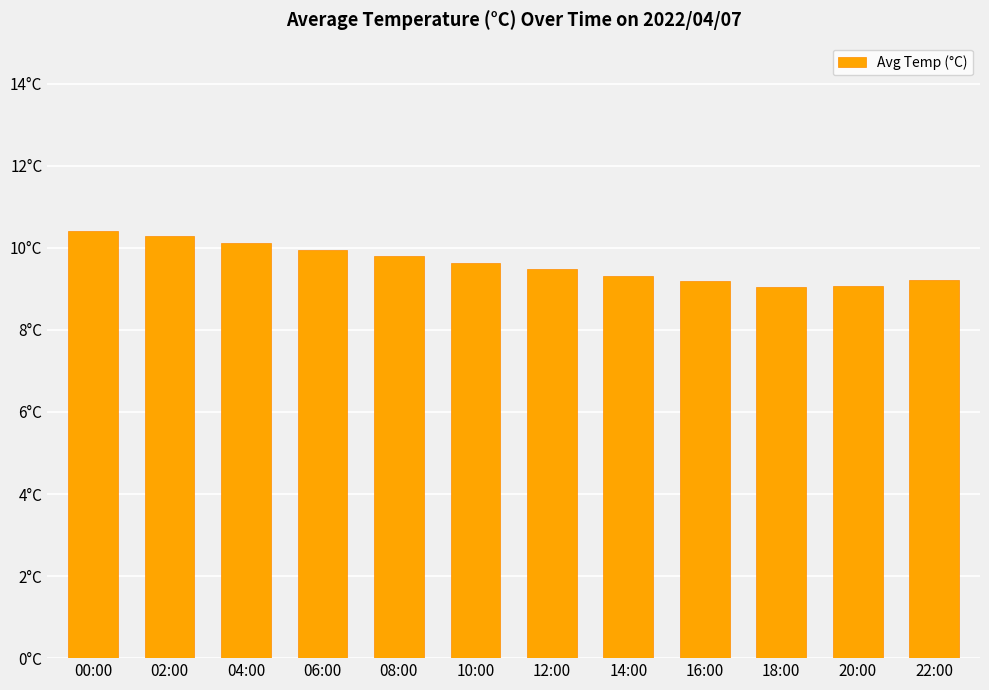

Read the value at 16:00.

9.2